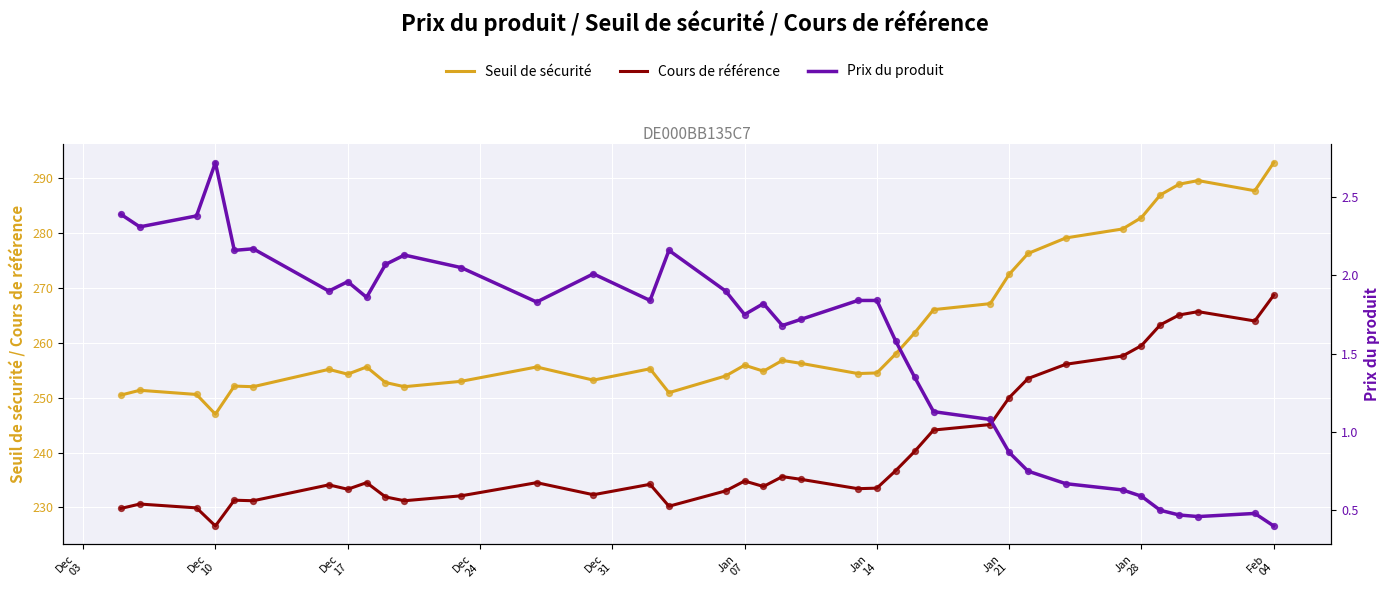

Which series contains the lowest Y value?

Prix du produit